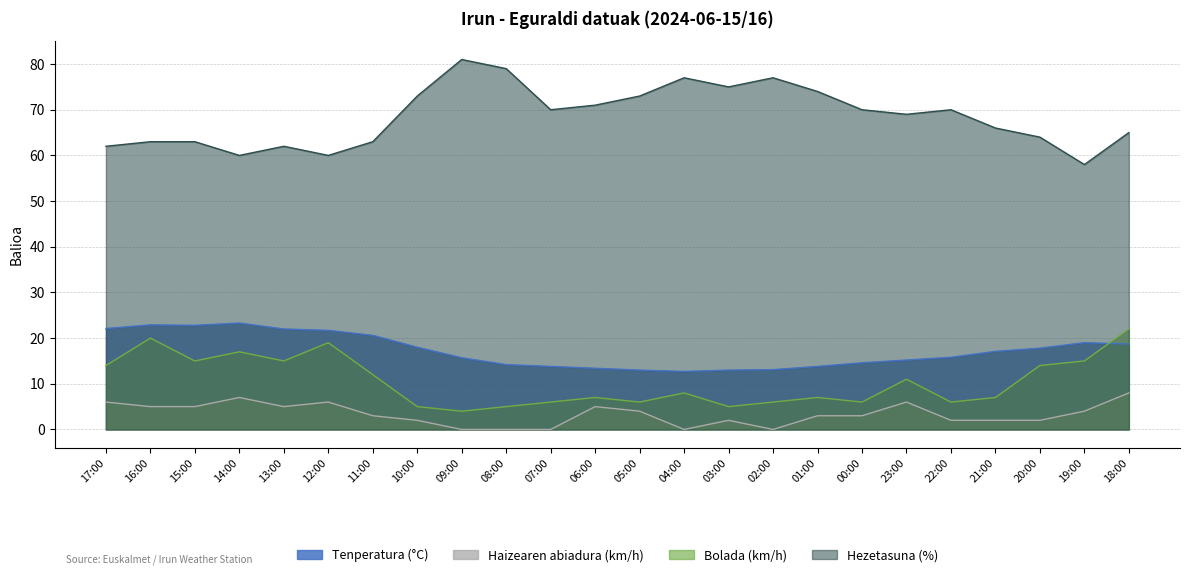

True or false: Bolada (km/h) and Hezetasuna (%) intersect in this chart.

False